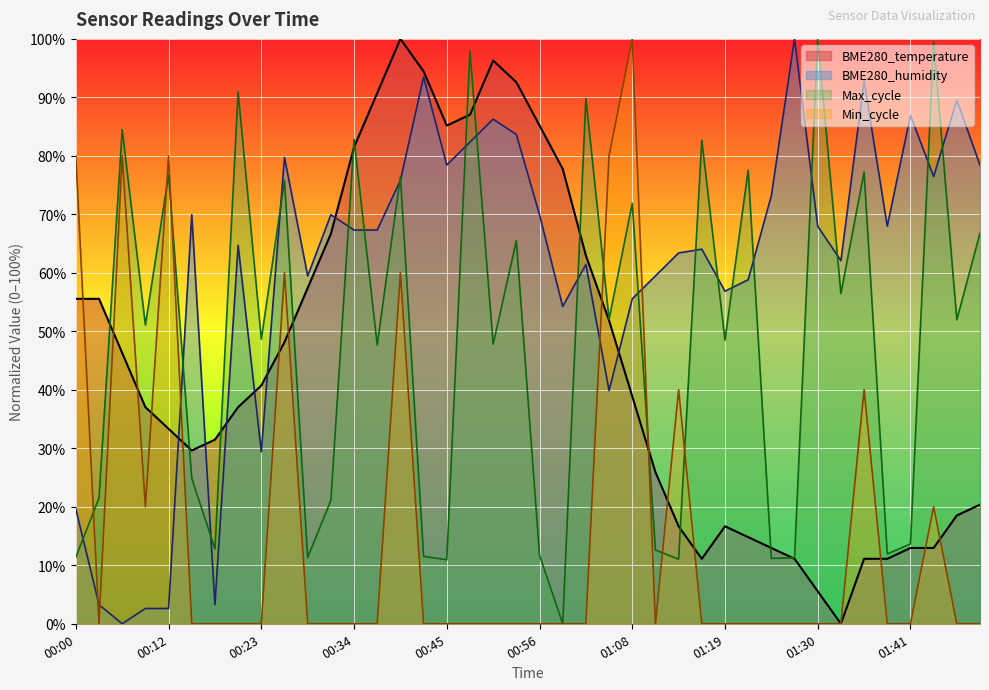

How many lines are shown in the chart?

4